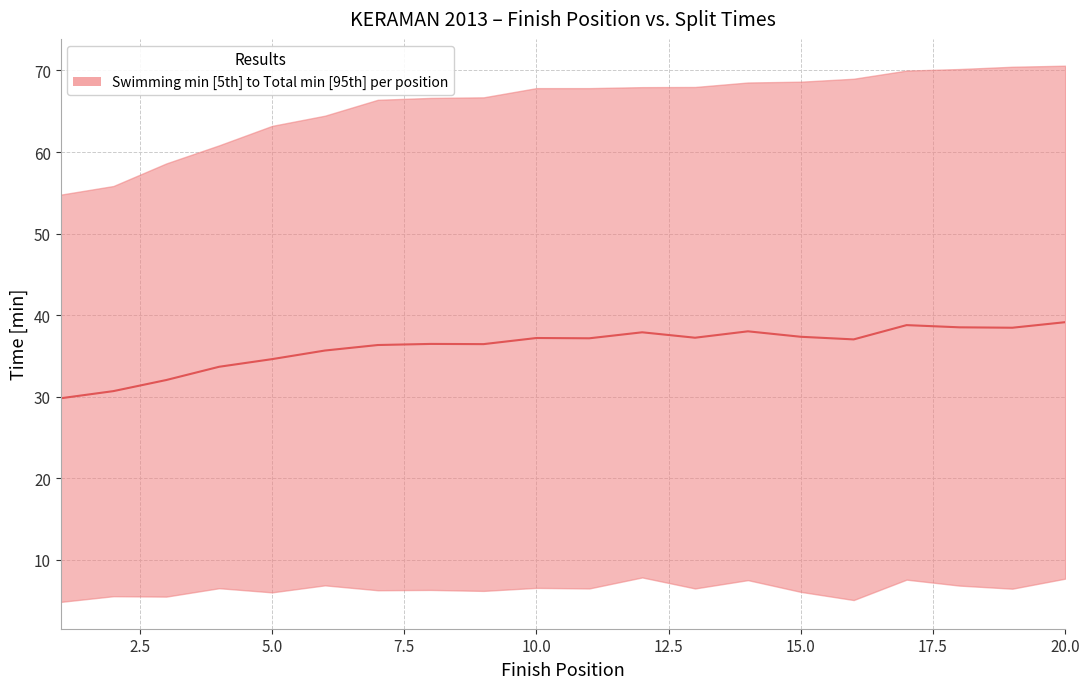

Reading right to left, extract all data points from this chart.

39.1	38.5	38.5	38.8	37.0	37.4	38.0	37.2	37.9	37.2	37.2	36.5	36.5	36.3	35.7	34.6	33.7	32.0	30.7	29.8